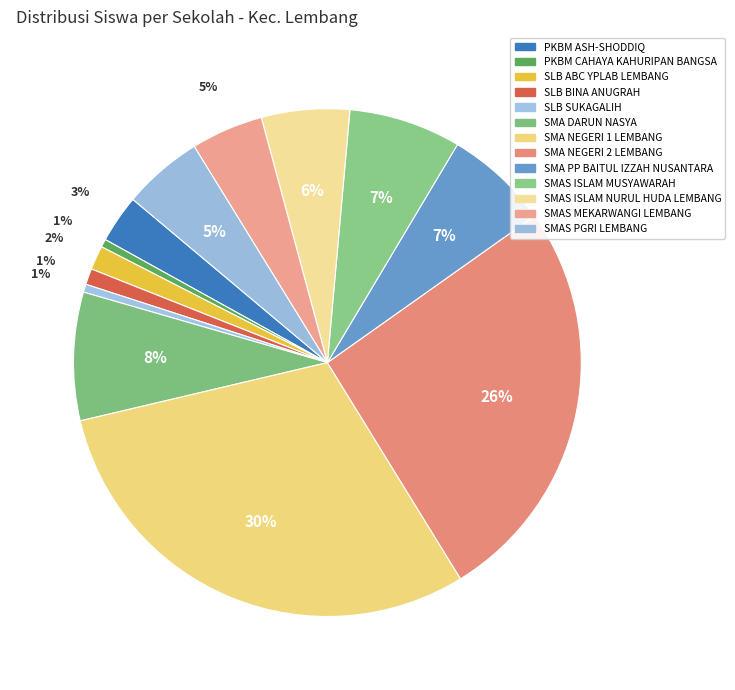

What is the ratio of the value at SMA NEGERI 1 LEMBANG to the value at SMAS ISLAM MUSYAWARAH?

4.2